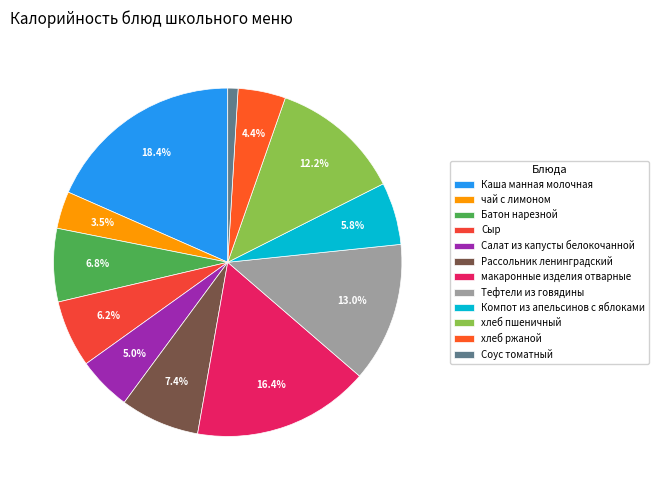

What percentage is the Сыр slice, to the nearest percent?

6%